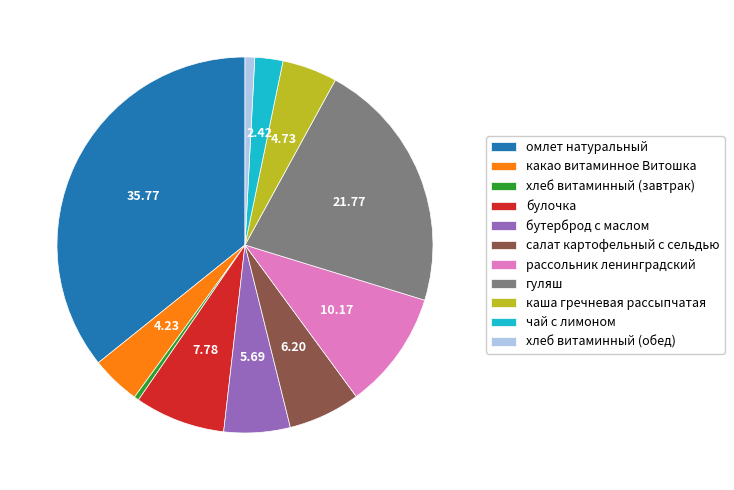

Combined, do рассольник ленинградский and каша гречневая рассыпчатая account for over 50%?

No